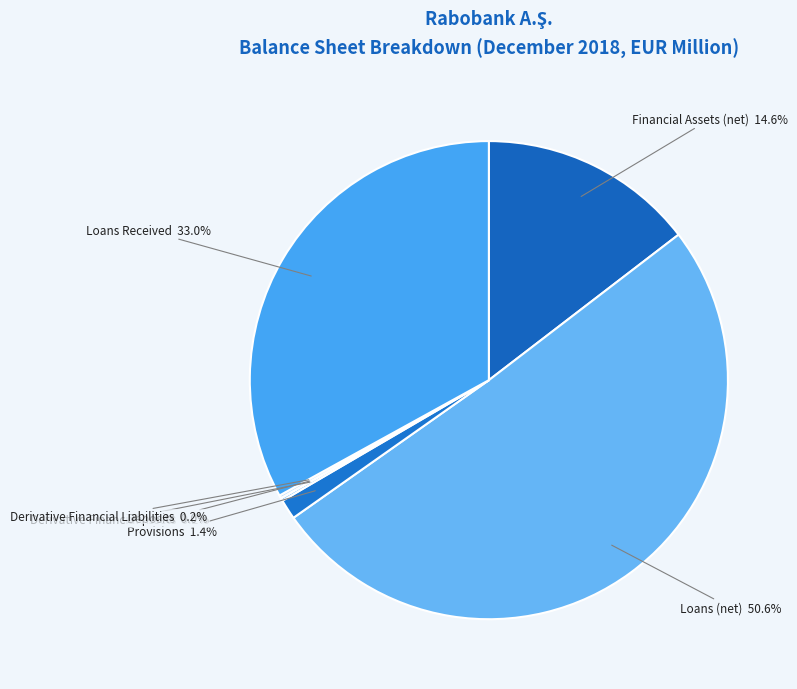

Is the sum of Provisions and Loans Received greater than half?

No